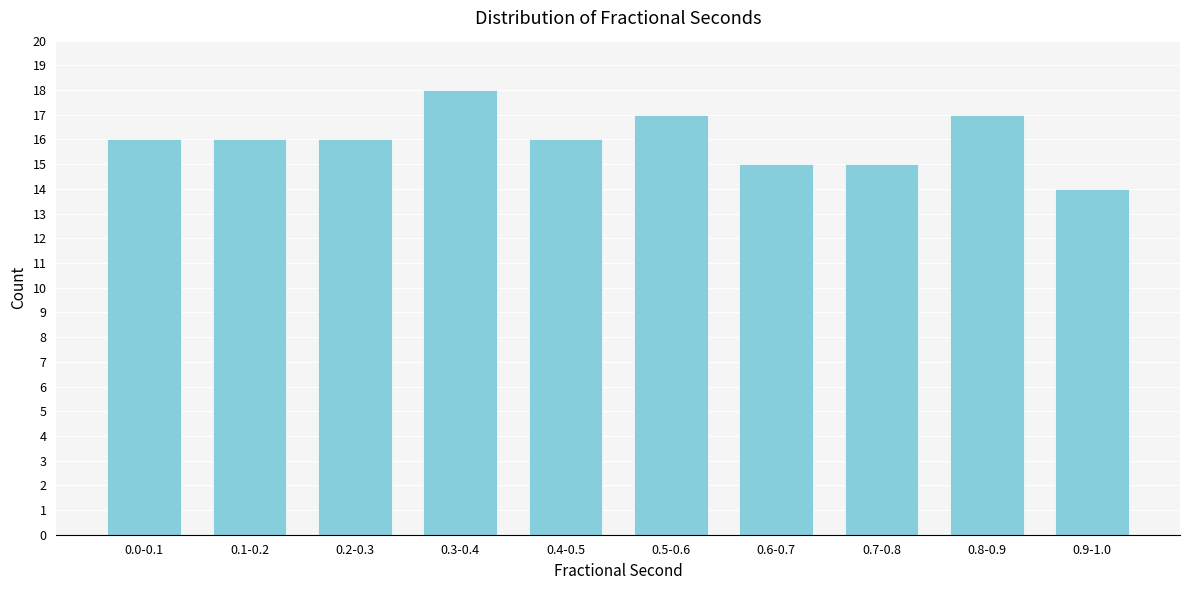

Reading left to right, transcribe all the data shown in this chart.

0.0-0.1=16	0.1-0.2=16	0.2-0.3=16	0.3-0.4=18	0.4-0.5=16	0.5-0.6=17	0.6-0.7=15	0.7-0.8=15	0.8-0.9=17	0.9-1.0=14